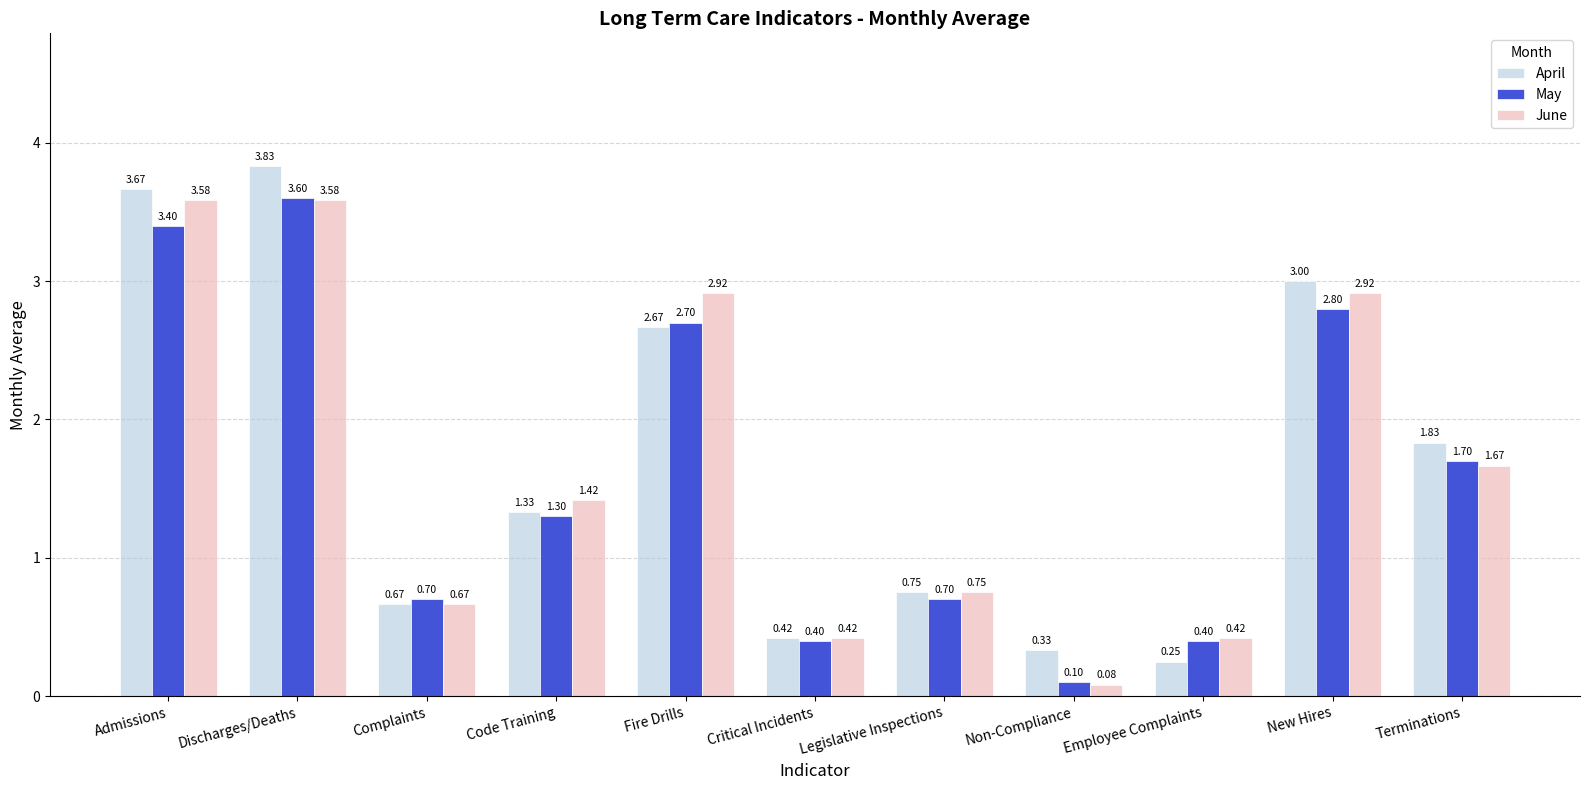

Is it true that April equals 6.1 at Discharges/Deaths?

False